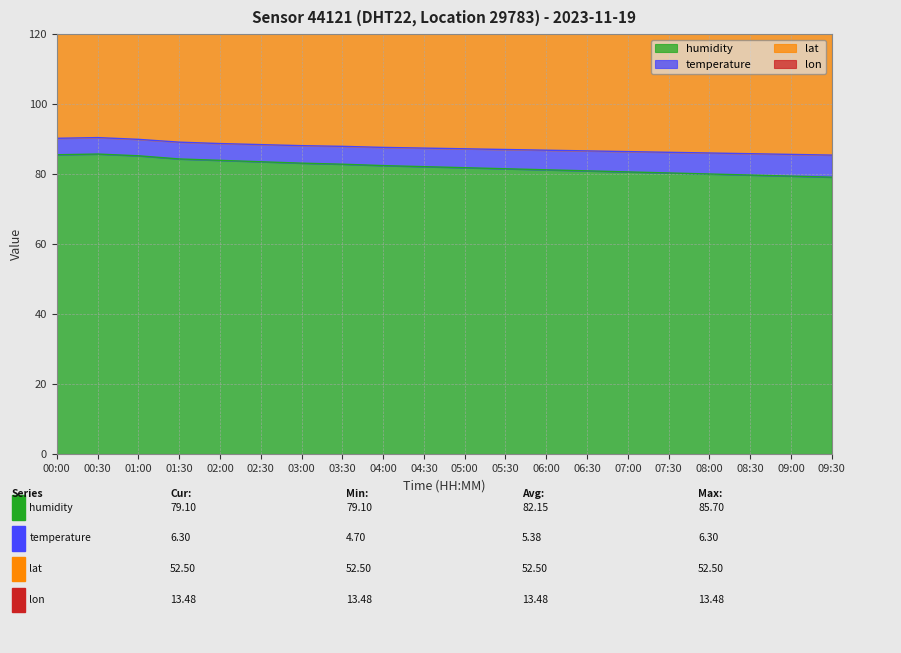

What is the maximum value shown in the chart?

85.7